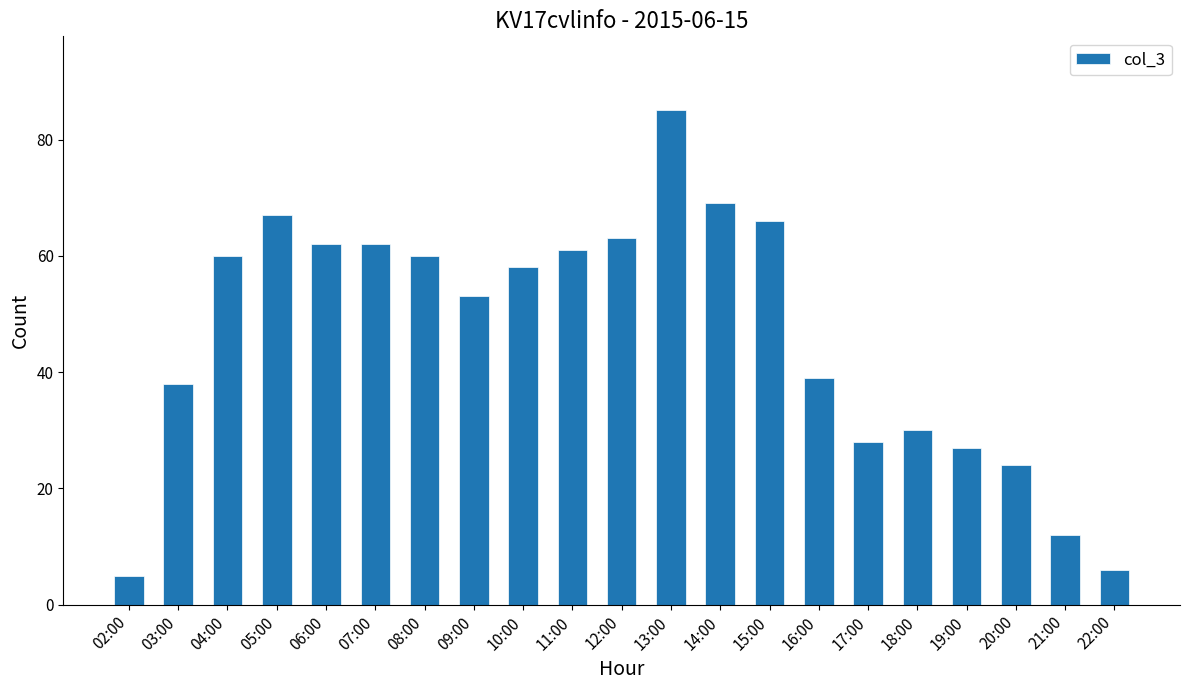

What position from the left is 09:00?

8